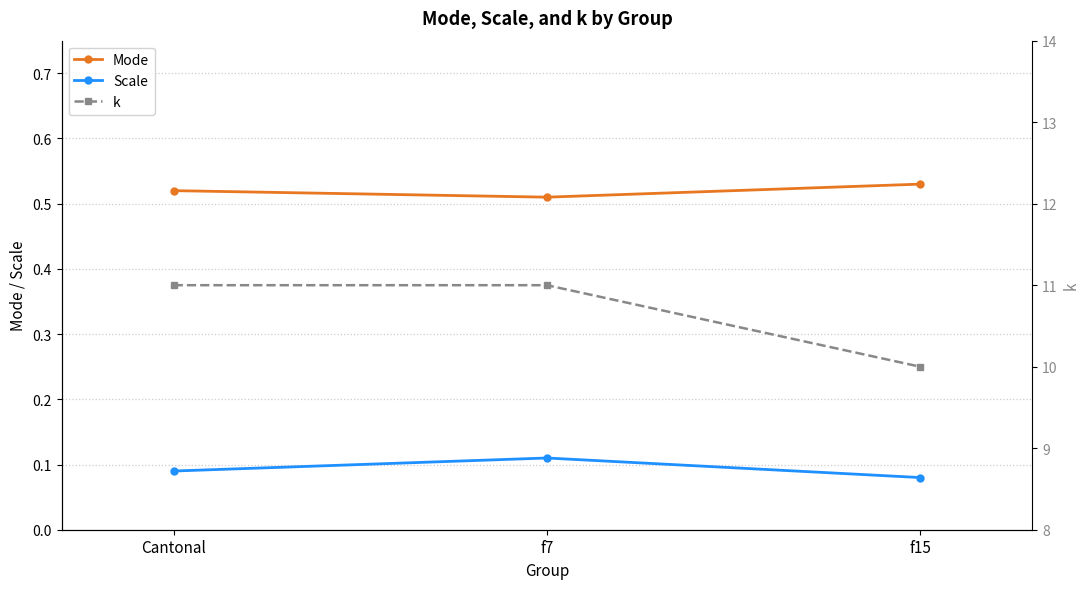

At which category is the sum across all series the highest?

f7